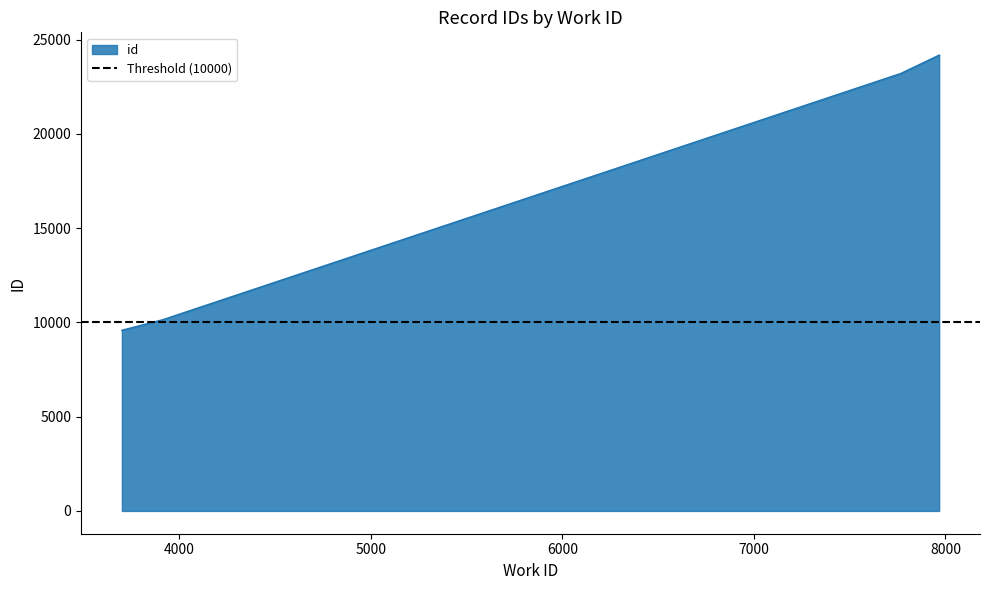

What is the value of the 4th point from the left?

23132